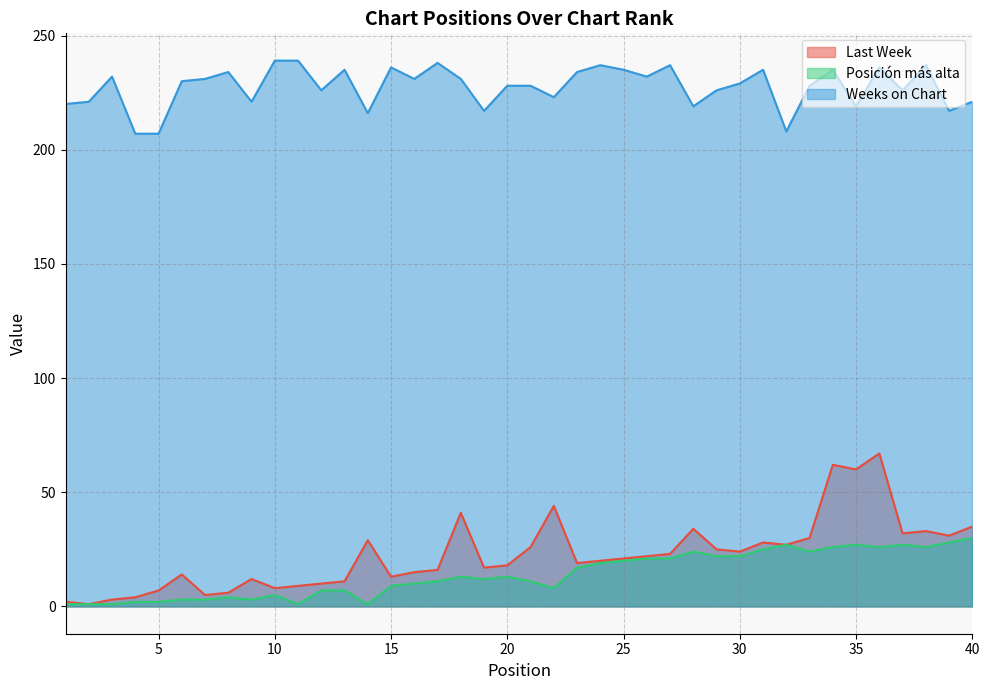

True or false: Weeks on Chart has a value of 208 at 32.

True